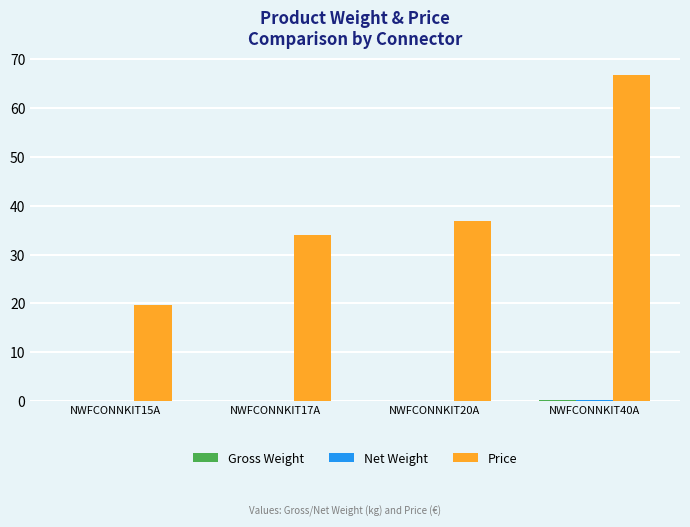

Which series has the largest total across all categories?

Price